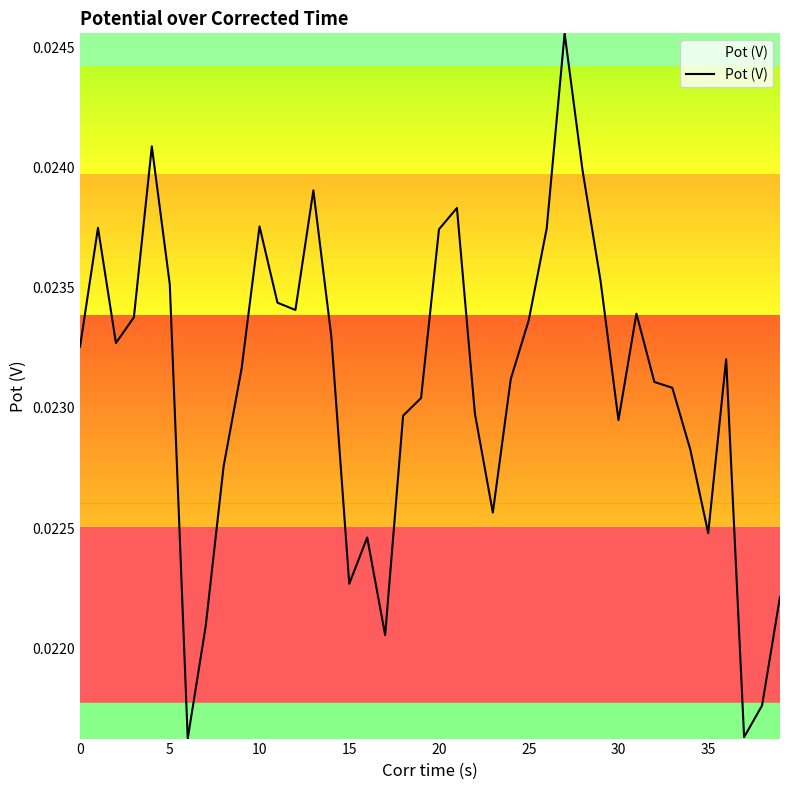

How many interior local peaks (higher than both neighbors) does the data have?

9